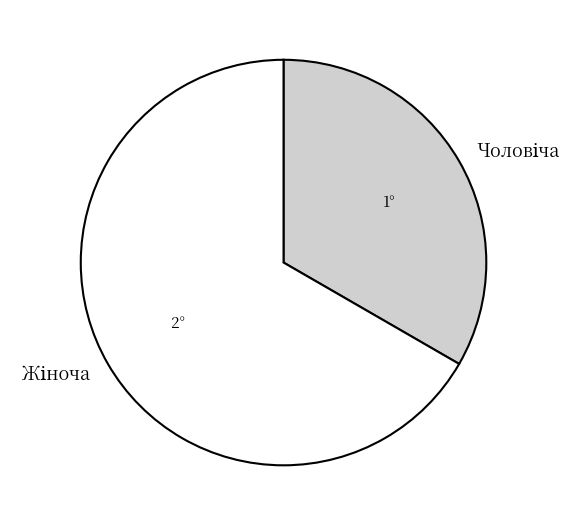

Does any single category account for the majority?

Yes